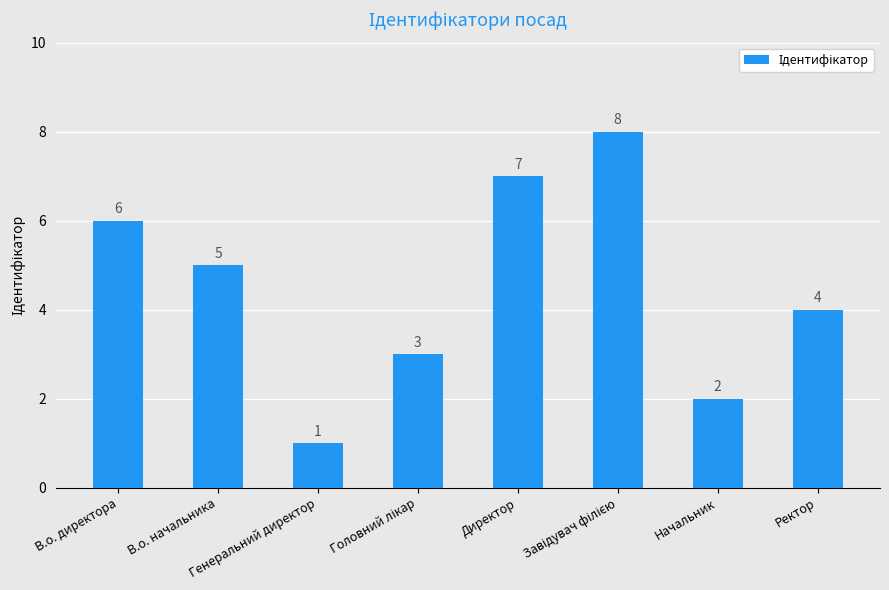

The value at Директор is 2. True or false?

False